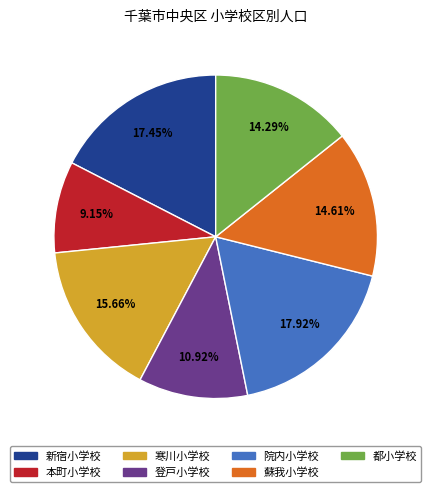

To the nearest percent, what is the difference between the 院内小学校 and 登戸小学校 slice percentages?

7%